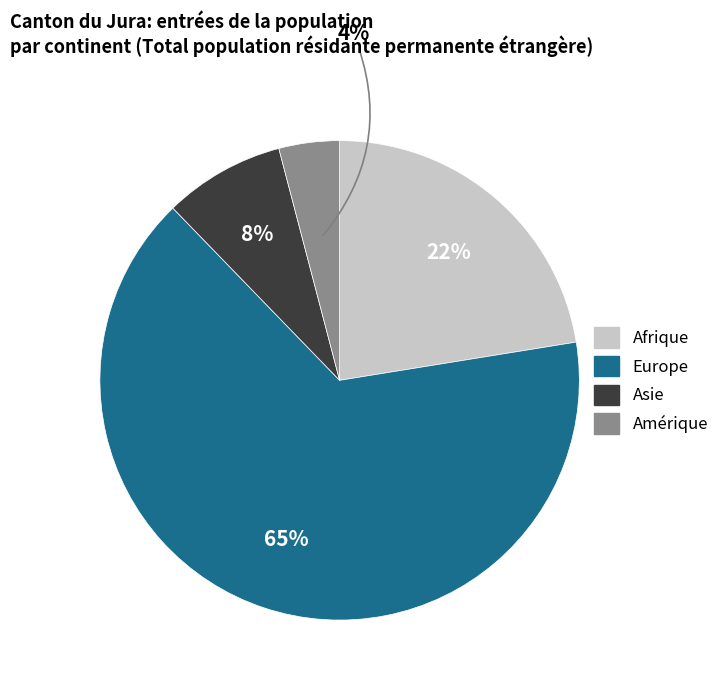

Which category has the smallest portion of the pie?

Amérique